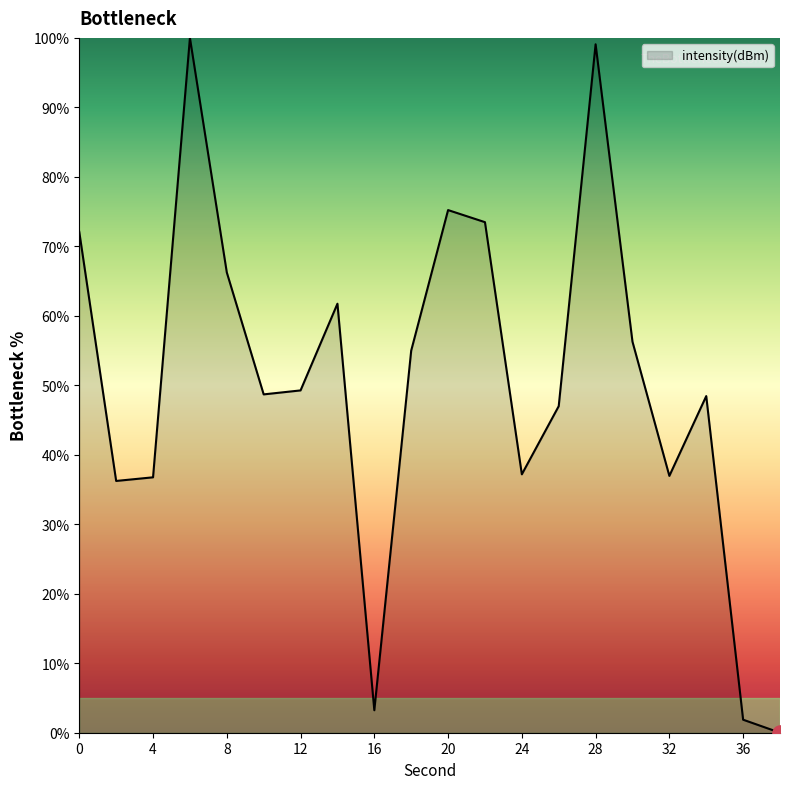

What is the maximum value shown in the chart?

100.0